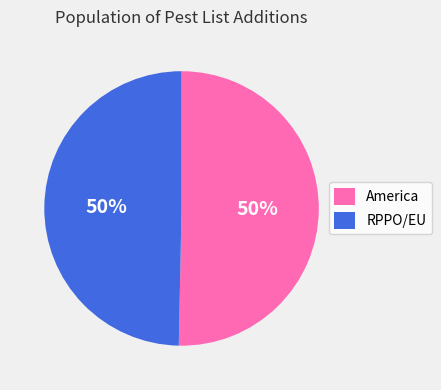

Do America and RPPO/EU together represent more than half of the pie?

Yes